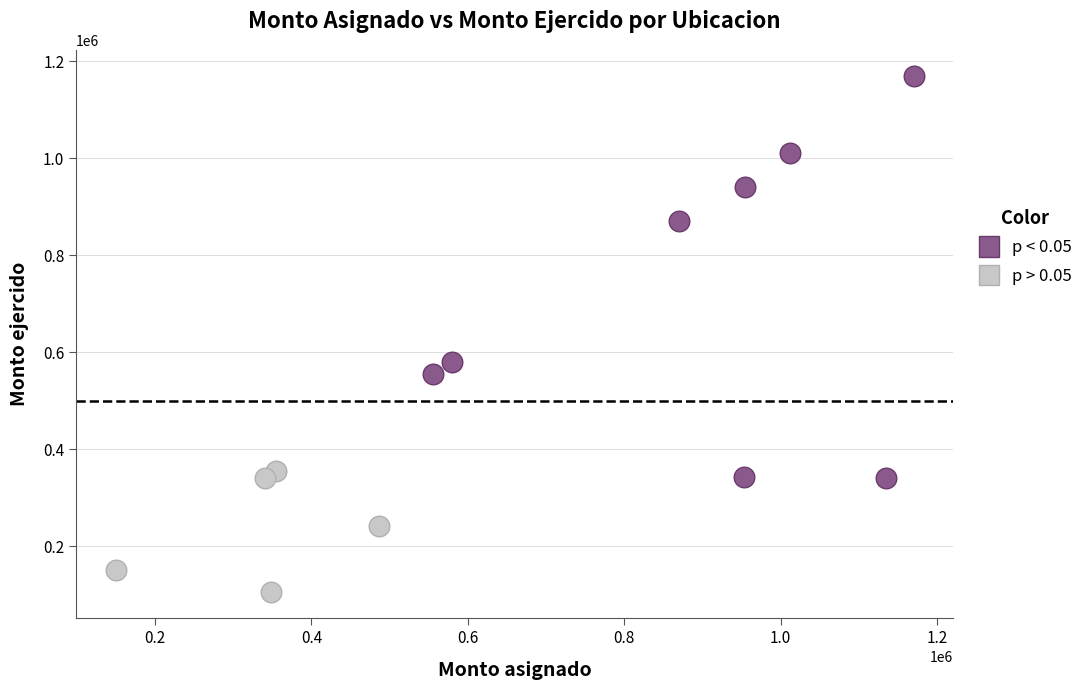

Which series reaches the maximum Y coordinate?

p < 0.05